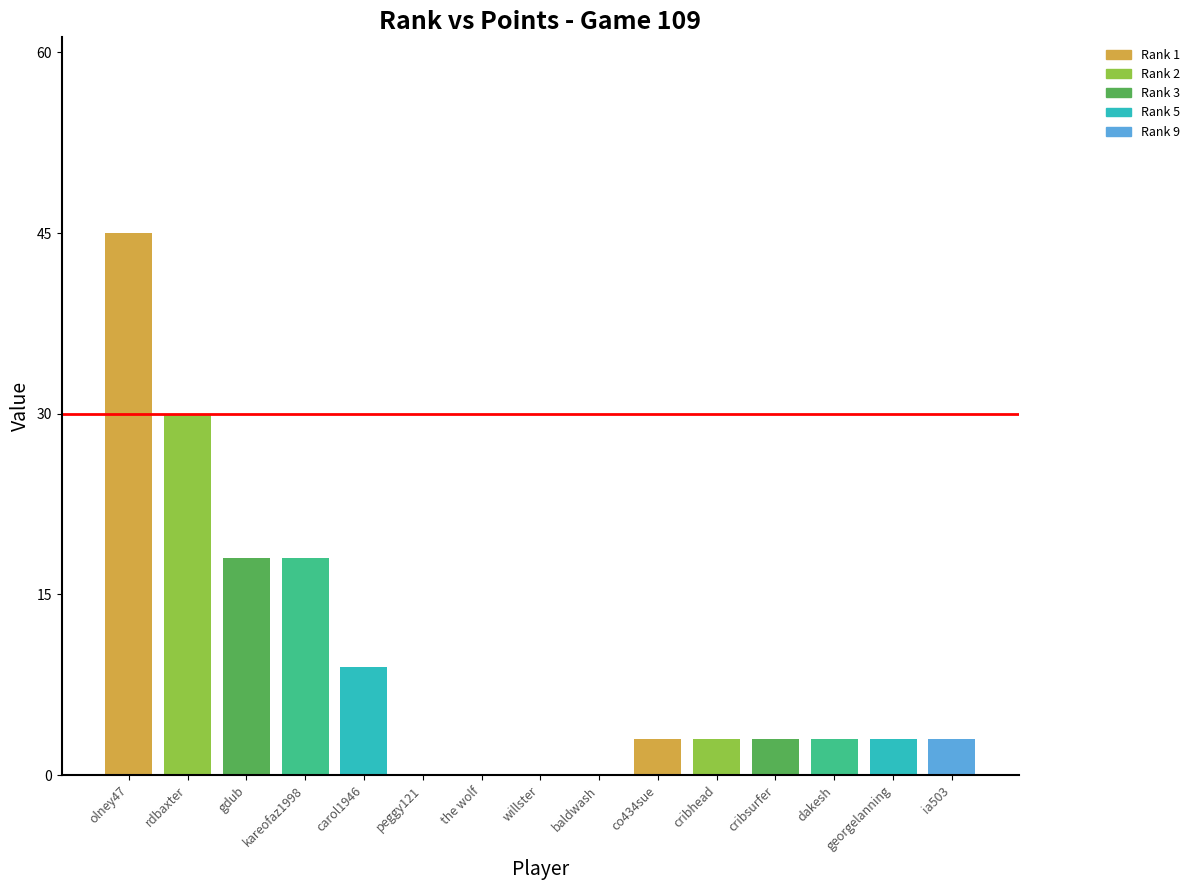

What is the change in value from rdbaxter to the wolf?

-30